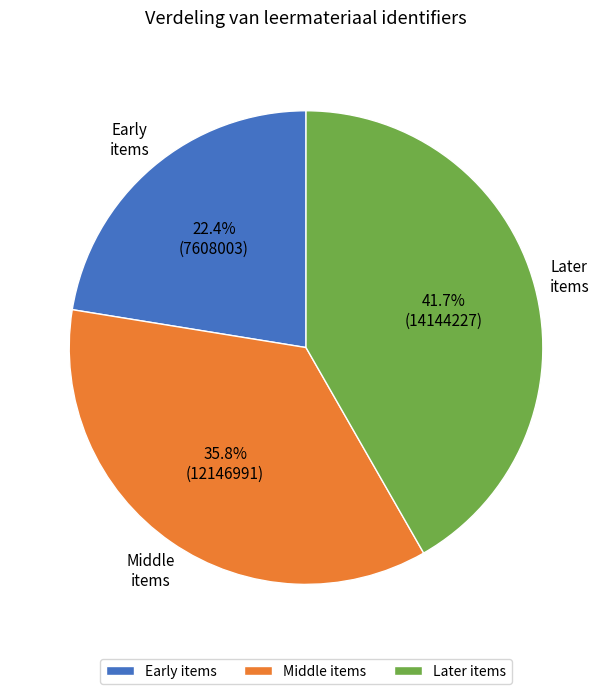

Is the sum of Later items and Middle items greater than half?

Yes